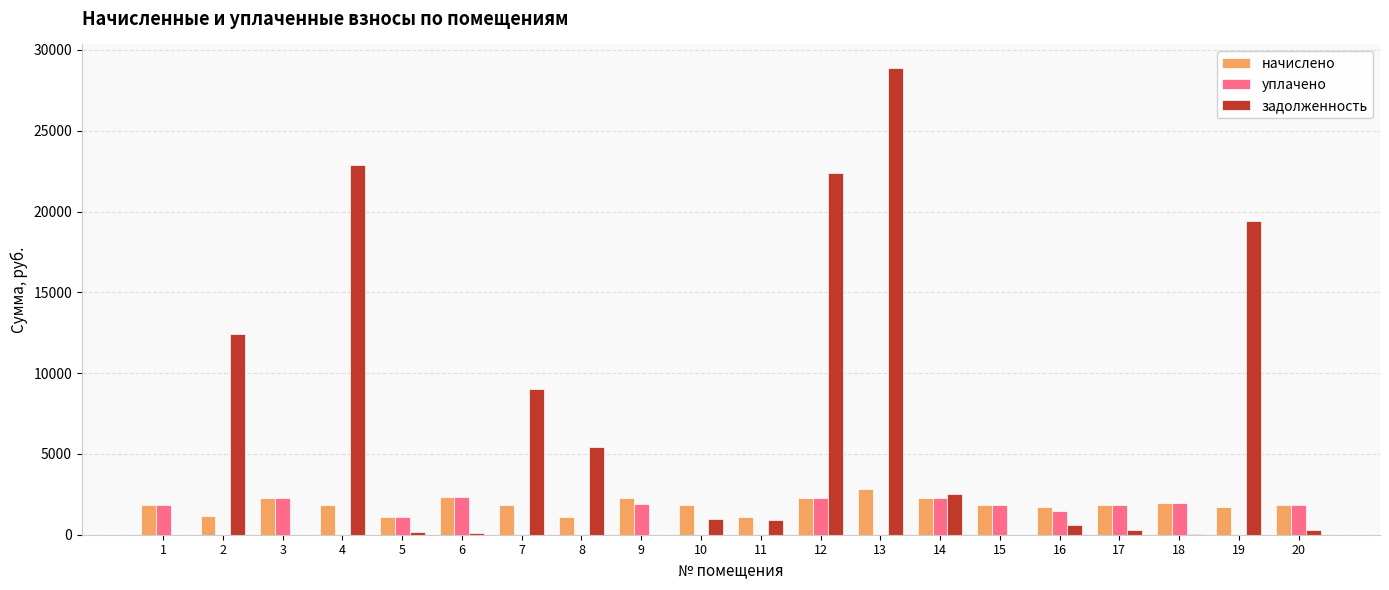

The value of начислено at 9 is 2301.7. True or false?

True